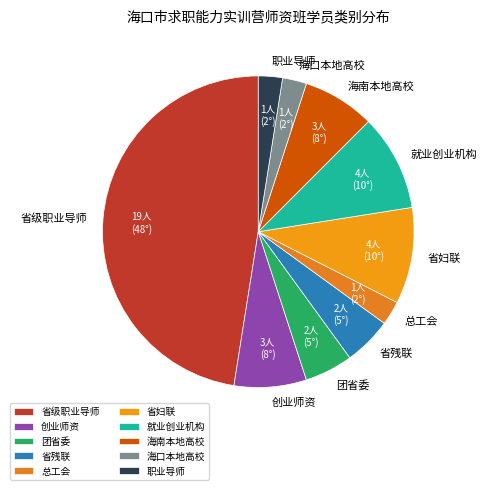

How many slices are in this pie chart?

10